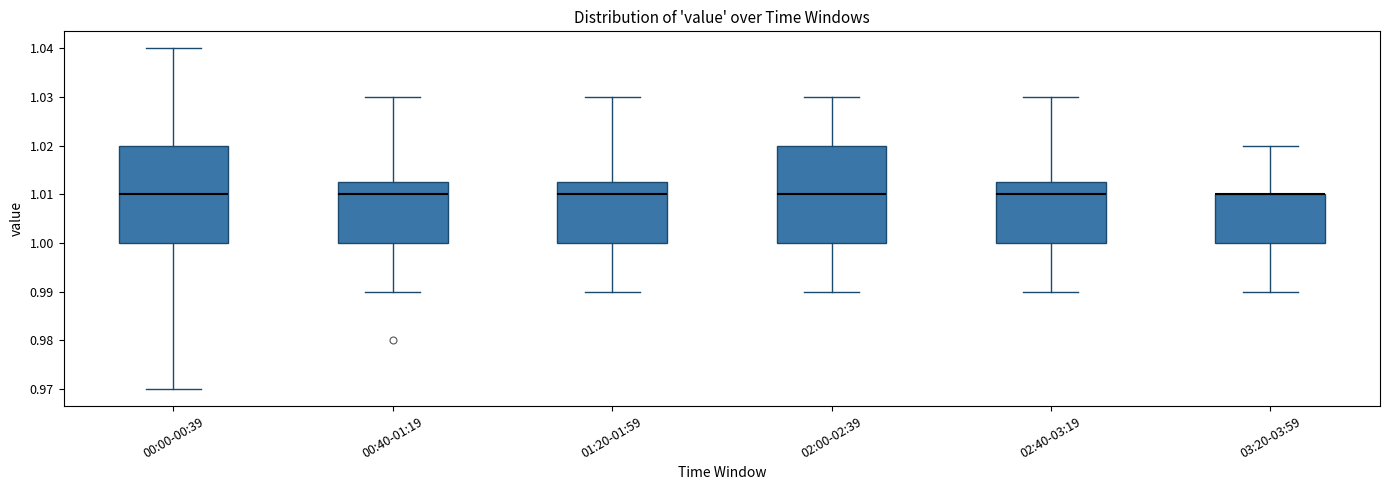

Reading left to right, transcribe this box plot: for each box, give where its median line is, the range the box spans, and where its two whiskers end, as read against the y-axis. The values are not printed on the chart, so give them approximately, as read against the axis.

00:00-00:39: median 1.010, box 1.000 to 1.020, whiskers 0.970 to 1.040
00:40-01:19: median 1.010, box 1.000 to 1.013, whiskers 0.990 to 1.030
01:20-01:59: median 1.010, box 1.000 to 1.013, whiskers 0.990 to 1.030
02:00-02:39: median 1.010, box 1.000 to 1.020, whiskers 0.990 to 1.030
02:40-03:19: median 1.010, box 1.000 to 1.013, whiskers 0.990 to 1.030
03:20-03:59: median 1.010 (drawn on the box's upper edge), box 1.000 to 1.010, whiskers 0.990 to 1.020